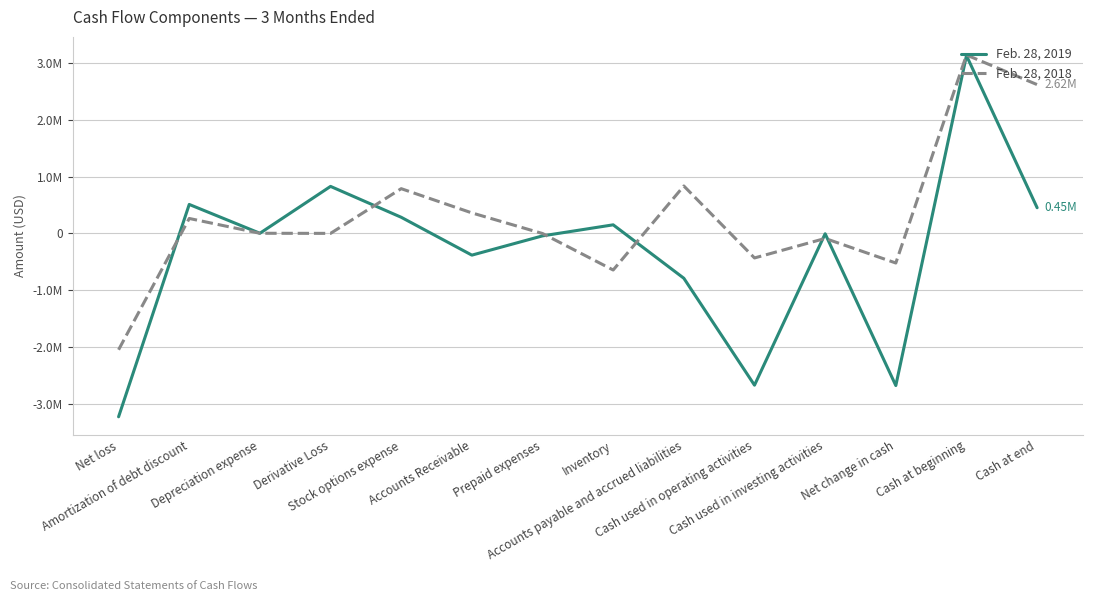

Does the chart have visible grid lines?

Yes